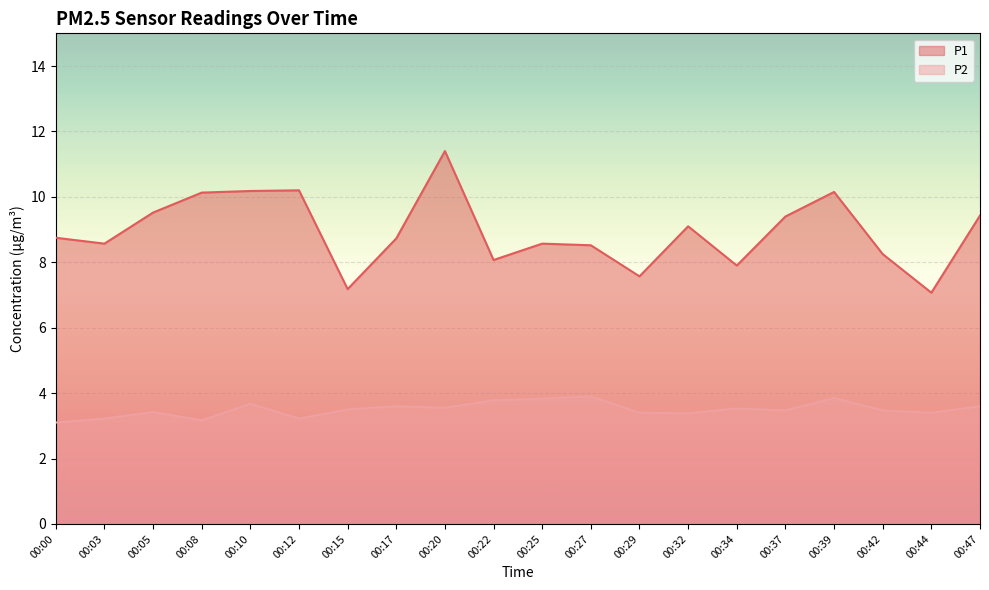

List the labels in order of P2 value, largest first.

00:27, 00:39, 00:25, 00:22, 00:10, 00:17, 00:47, 00:20, 00:34, 00:15, 00:37, 00:42, 00:05, 00:29, 00:44, 00:32, 00:03, 00:12, 00:08, 00:00